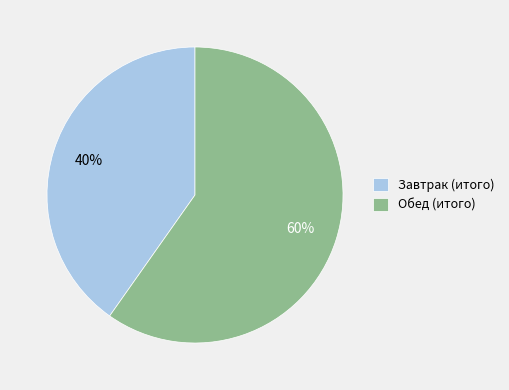

To the nearest percent, what is the difference between the Завтрак (итого) and Обед (итого) slice percentages?

20%